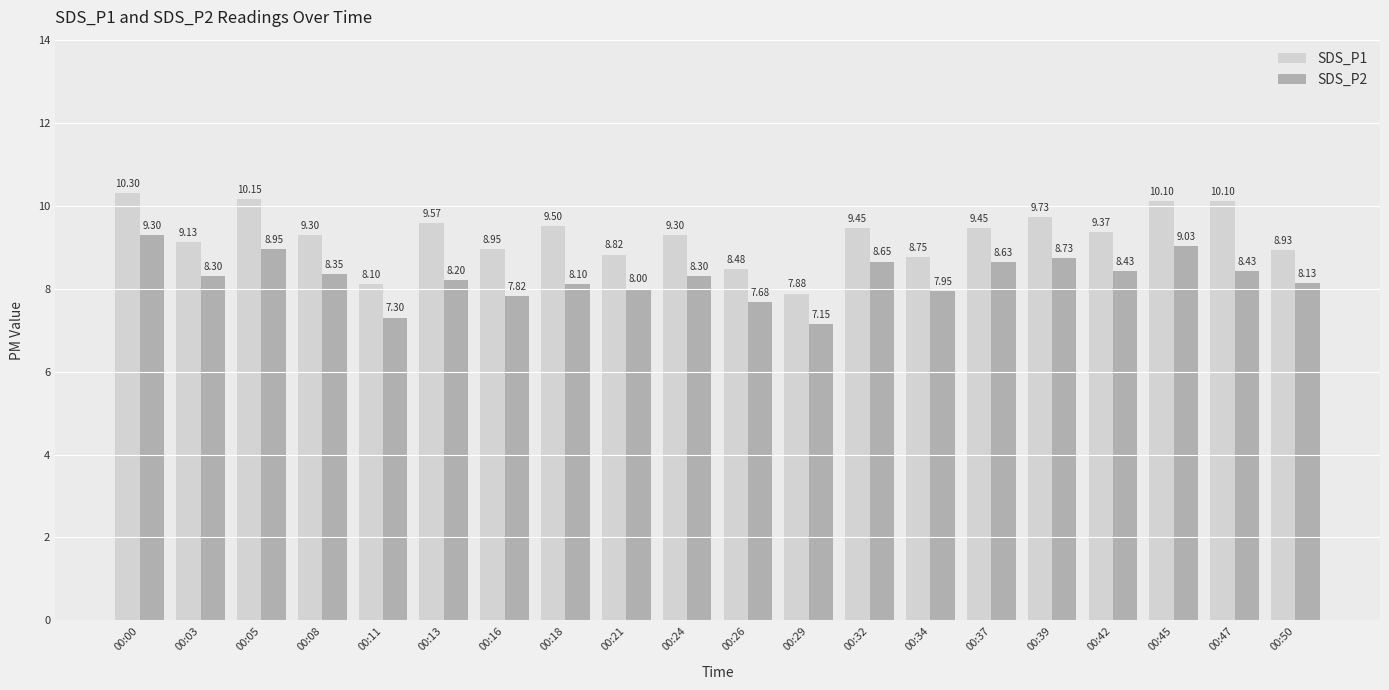

Which series changed the most between 00:13 and 00:24?

SDS_P1